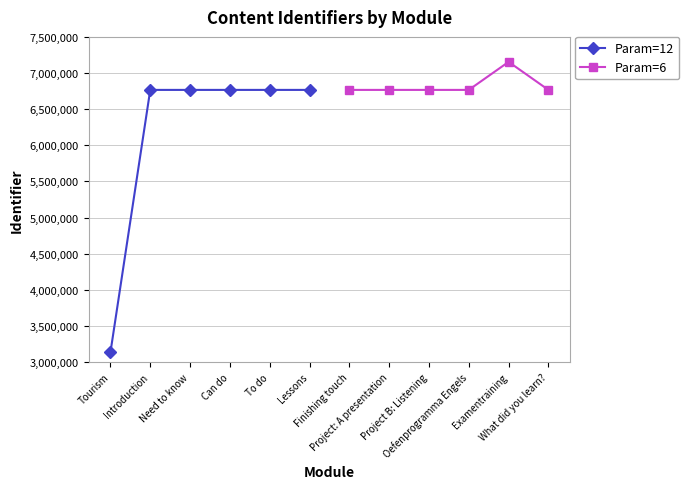

True or false: Param=12 has more than 2 interior local peaks.

False